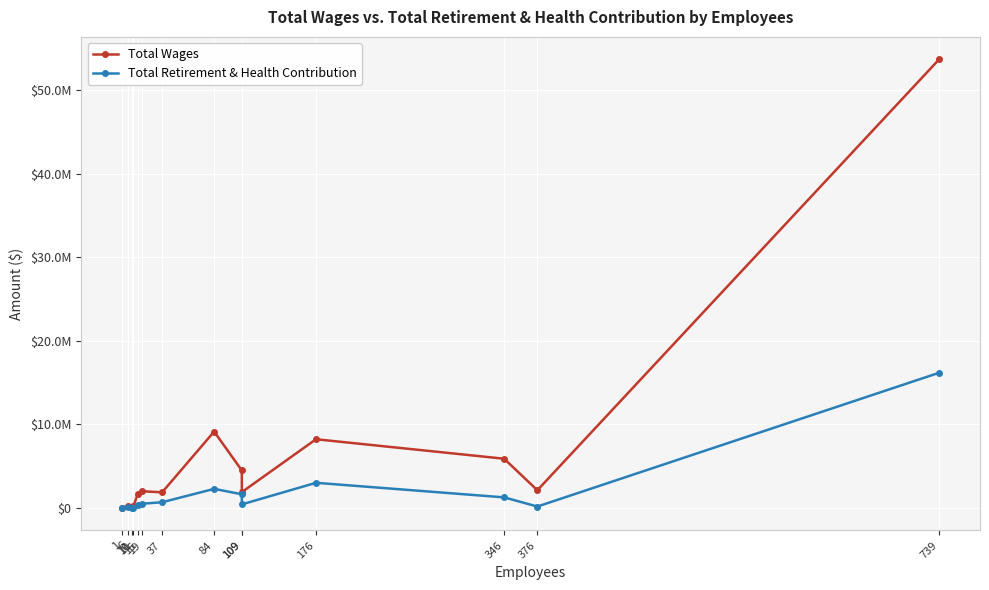

Which has a higher value, 376 or 739?

739